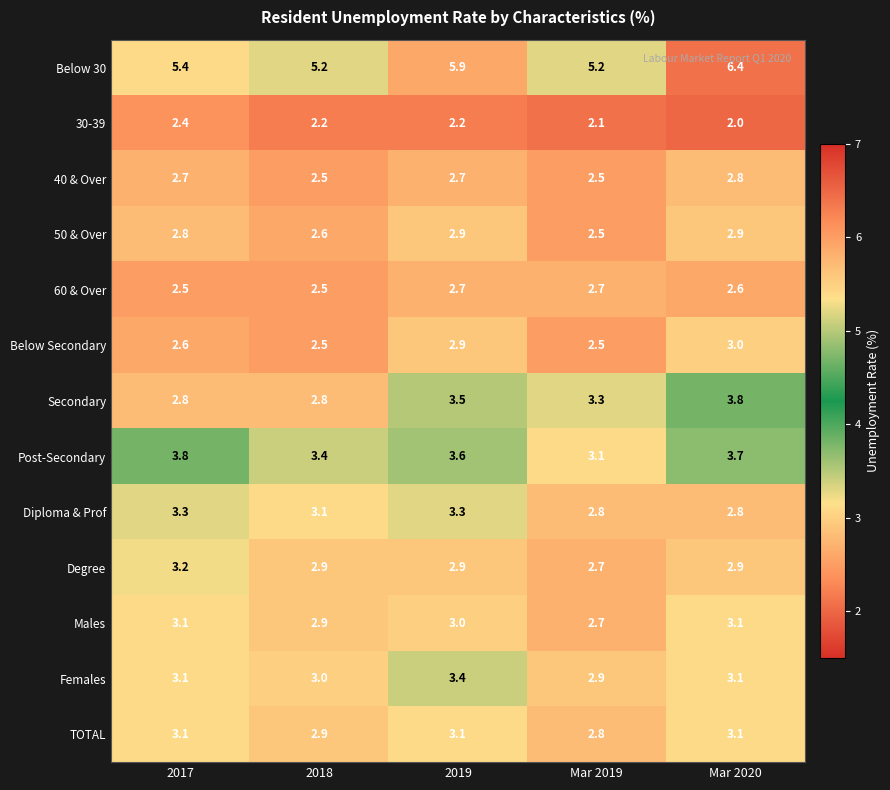

Read the 60 & Over value at Mar 2020.

2.6